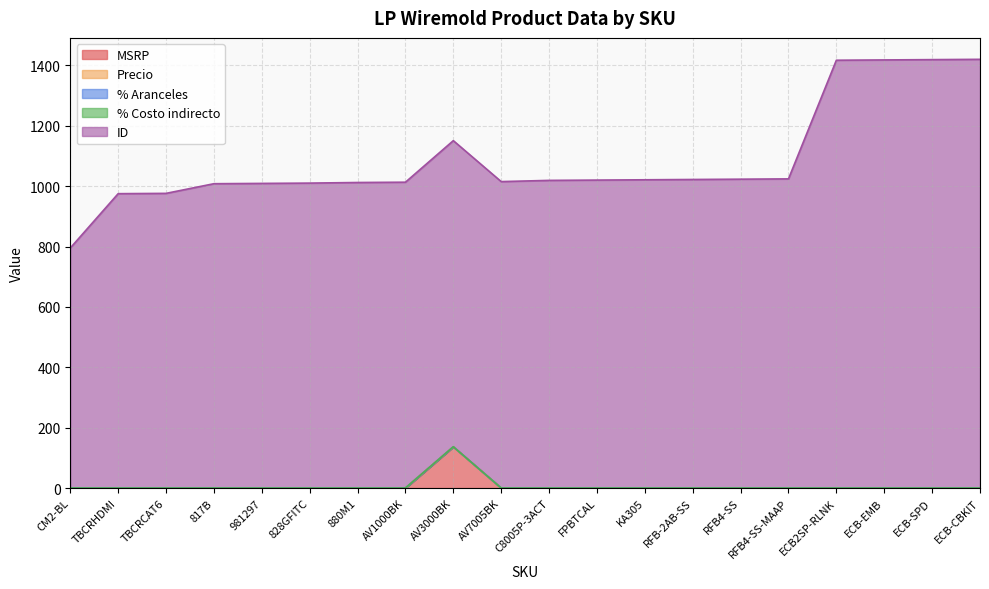

At which category does the chart reach its minimum across all series?

CM2-BL